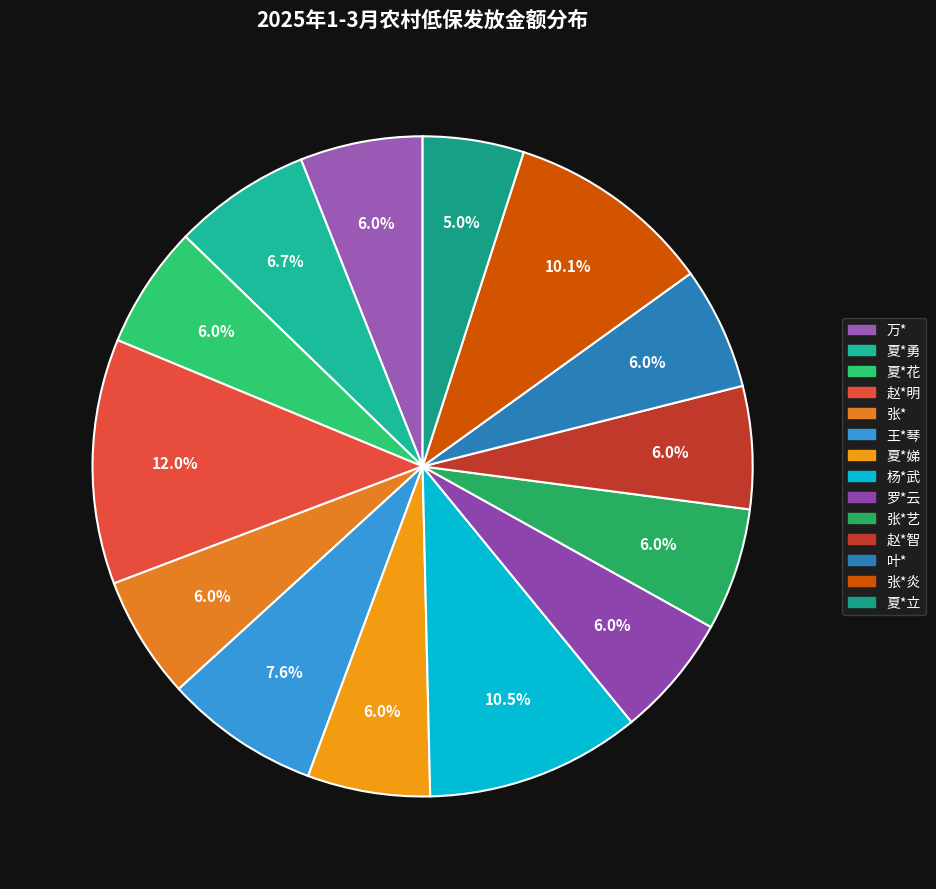

Rank the categories by value from lowest to highest.

夏*立, 万*, 夏*花, 张*, 夏*娣, 罗*云, 张*艺, 赵*智, 叶*, 夏*勇, 王*琴, 张*炎, 杨*武, 赵*明